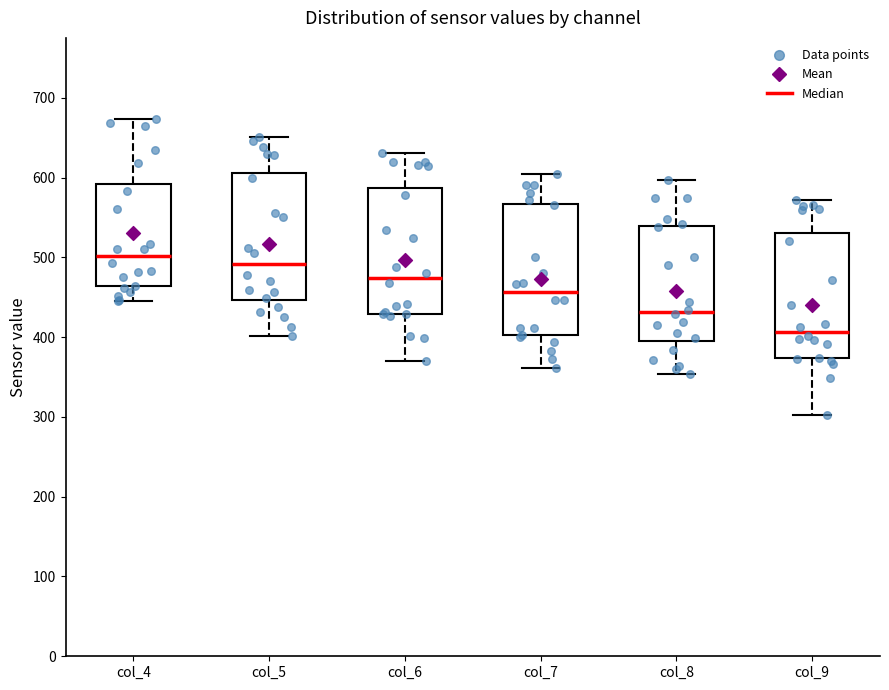

Reading left to right, read every box against the y-axis: the position of its median line, the range the box covers, and the ends of its whiskers. The values are not printed on the chart, so give them approximately, as read against the axis.

col_4: median 500, box 460 to 590, whiskers 450 to 670
col_5: median 490, box 450 to 610, whiskers 400 to 650
col_6: median 470, box 430 to 590, whiskers 370 to 630
col_7: median 460, box 400 to 570, whiskers 360 to 610
col_8: median 430, box 400 to 540, whiskers 350 to 600
col_9: median 410, box 370 to 530, whiskers 300 to 570